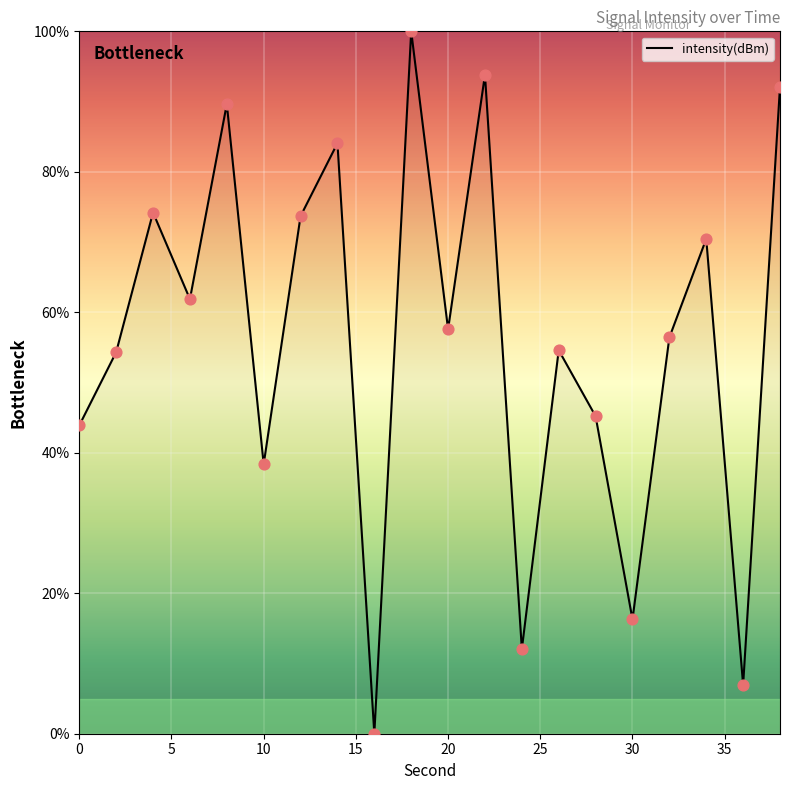

What is the difference between the maximum and minimum values?

100.0